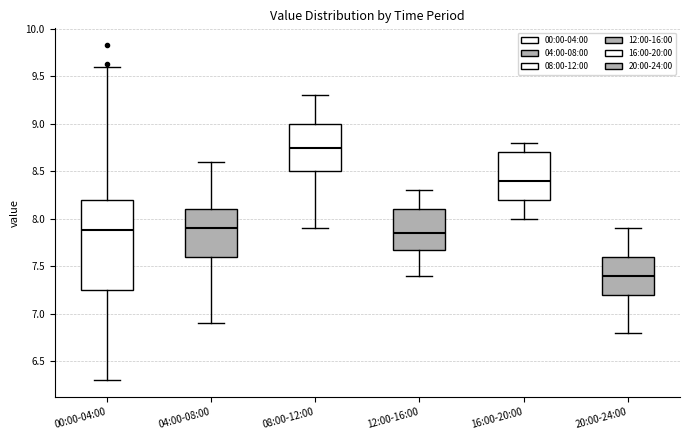

Reading left to right, transcribe this box plot: for each box, give where its median line is, the range the box spans, and where its two whiskers end, as read against the y-axis. The values are not printed on the chart, so give them approximately, as read against the axis.

00:00-04:00: median 7.90, box 7.25 to 8.20, whiskers 6.30 to 9.60
04:00-08:00: median 7.90, box 7.60 to 8.10, whiskers 6.90 to 8.60
08:00-12:00: median 8.75, box 8.50 to 9.00, whiskers 7.90 to 9.30
12:00-16:00: median 7.85, box 7.70 to 8.10, whiskers 7.40 to 8.30
16:00-20:00: median 8.40, box 8.20 to 8.70, whiskers 8.00 to 8.80
20:00-24:00: median 7.40, box 7.20 to 7.60, whiskers 6.80 to 7.90